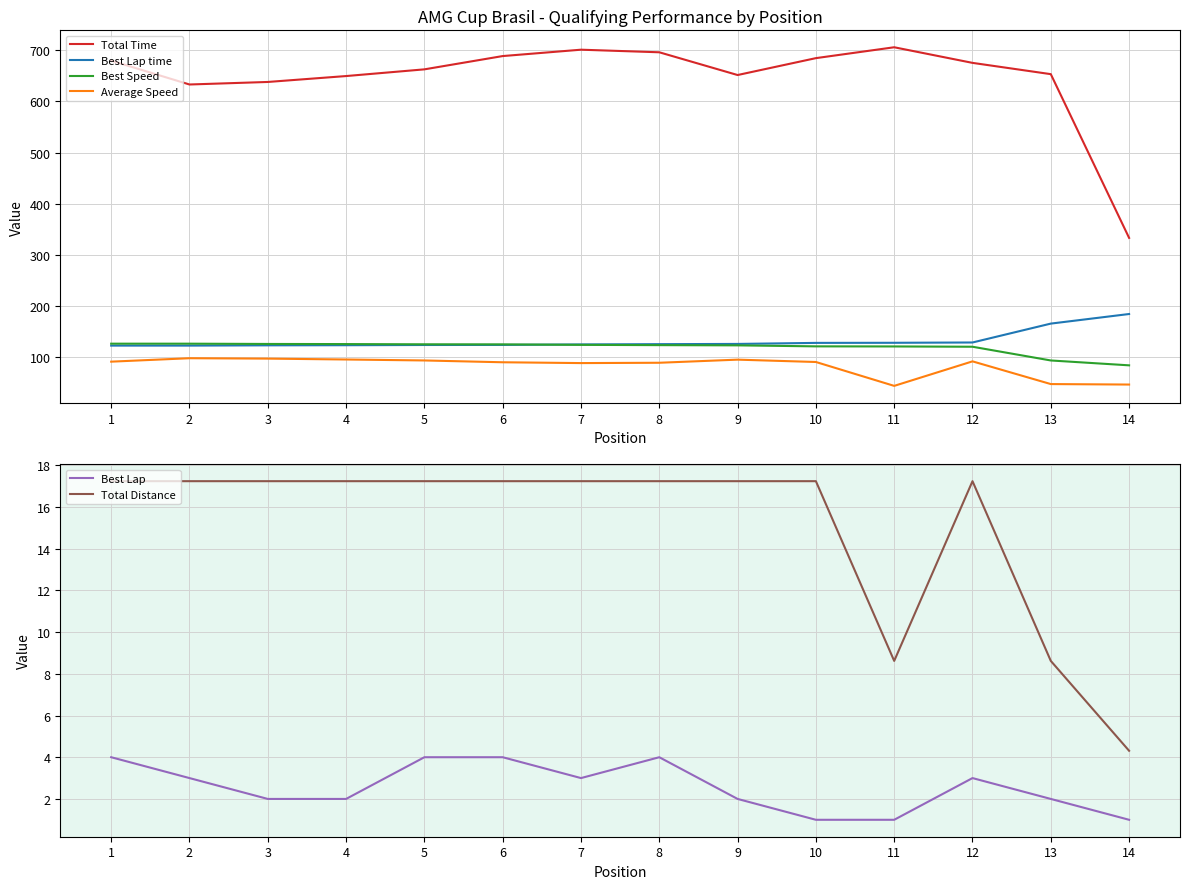

What is the spread (max minus min) of values at 1?

675.7